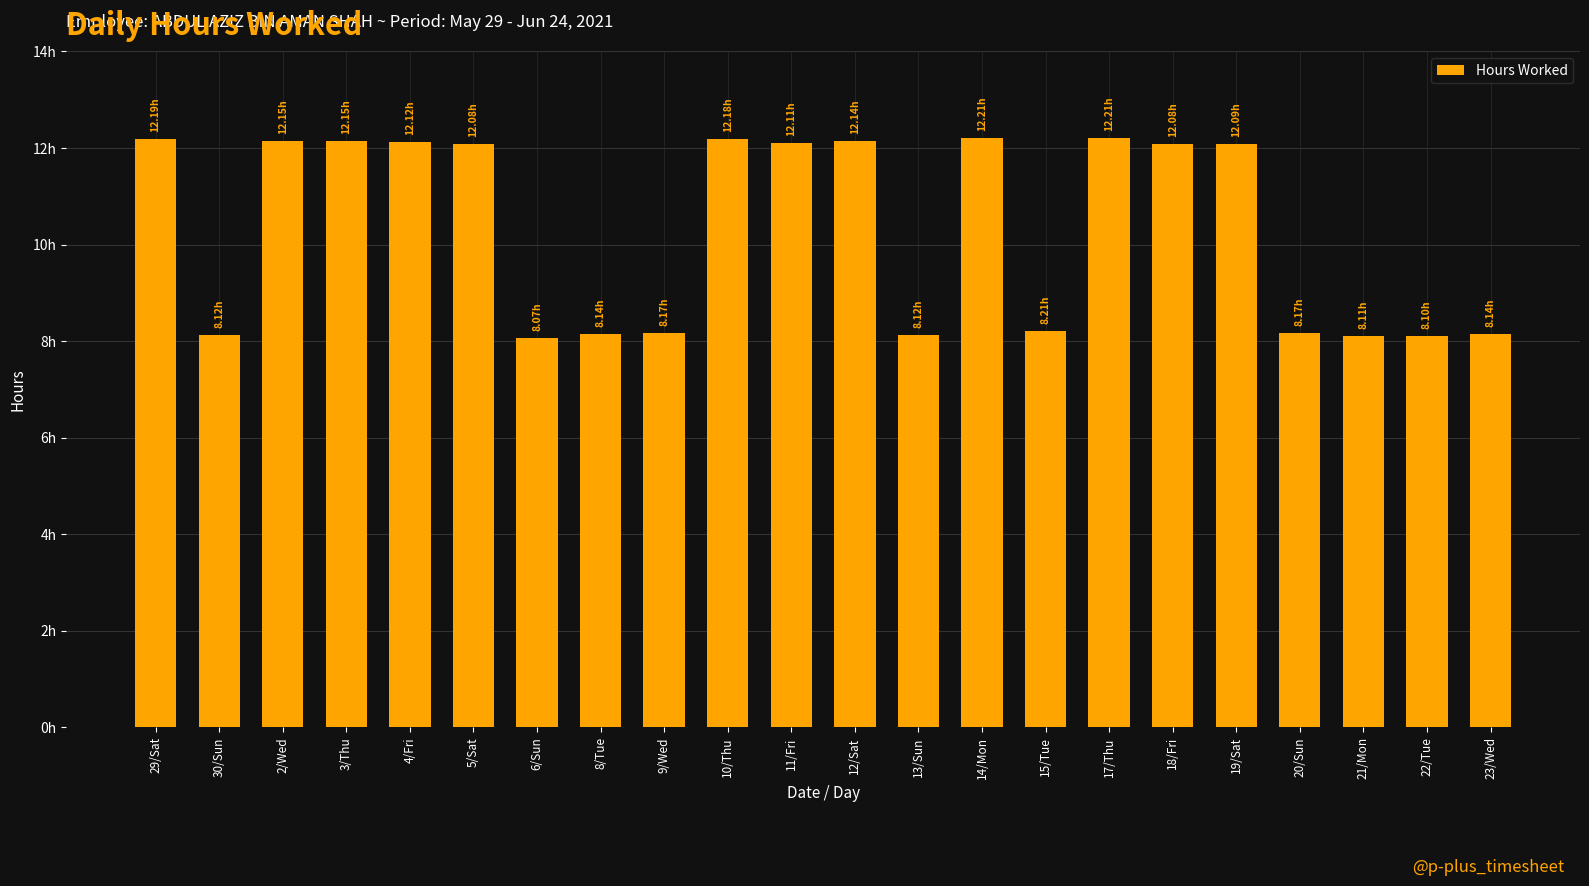

The value at 22/Tue is 4.5. True or false?

False